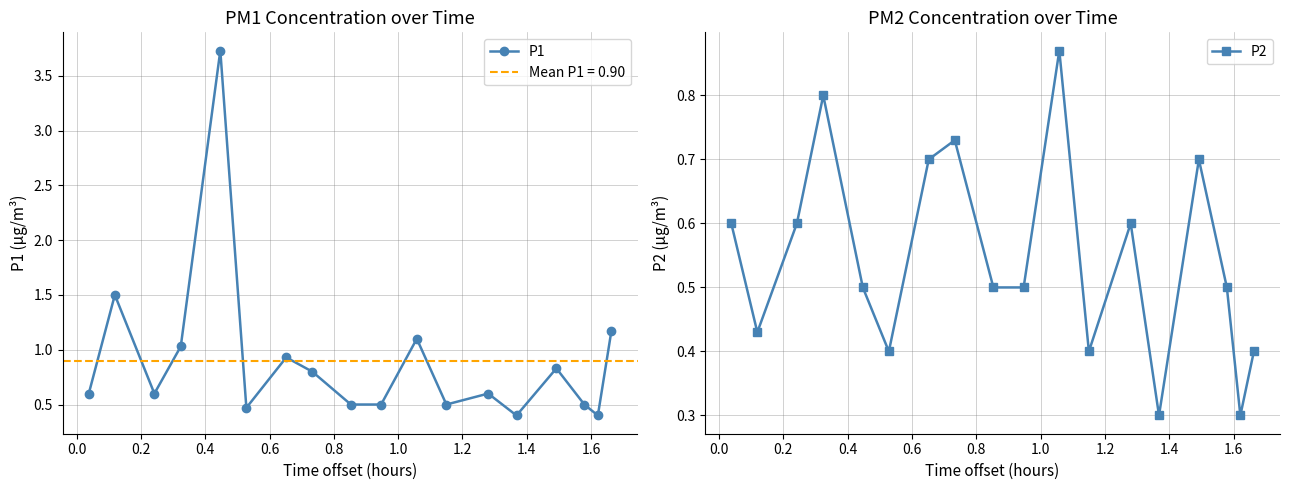

What is the value of the P1 point at the 15th from the left?

0.8